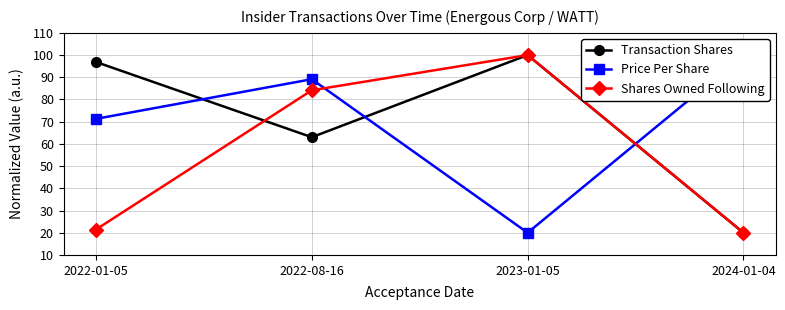

What is the average value of the Price Per Share series?

70.1